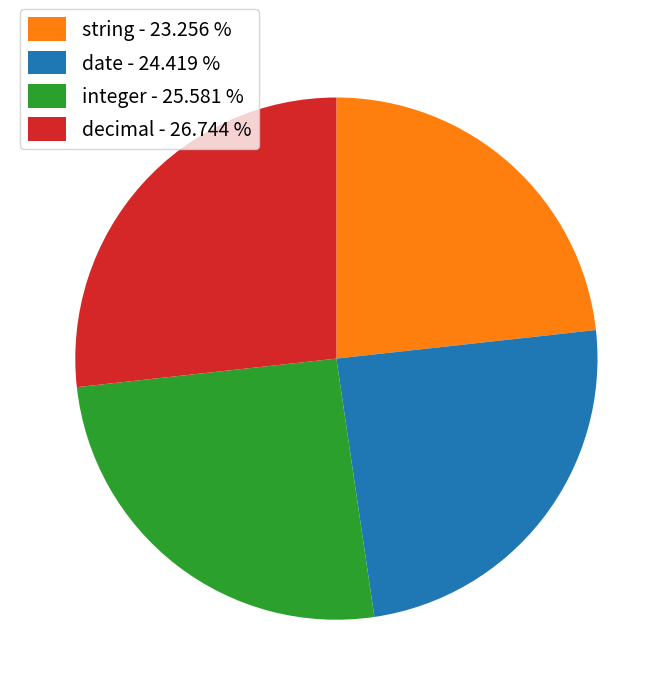

Which has a higher value, date - 24.419 % or string - 23.256 %?

date - 24.419 %